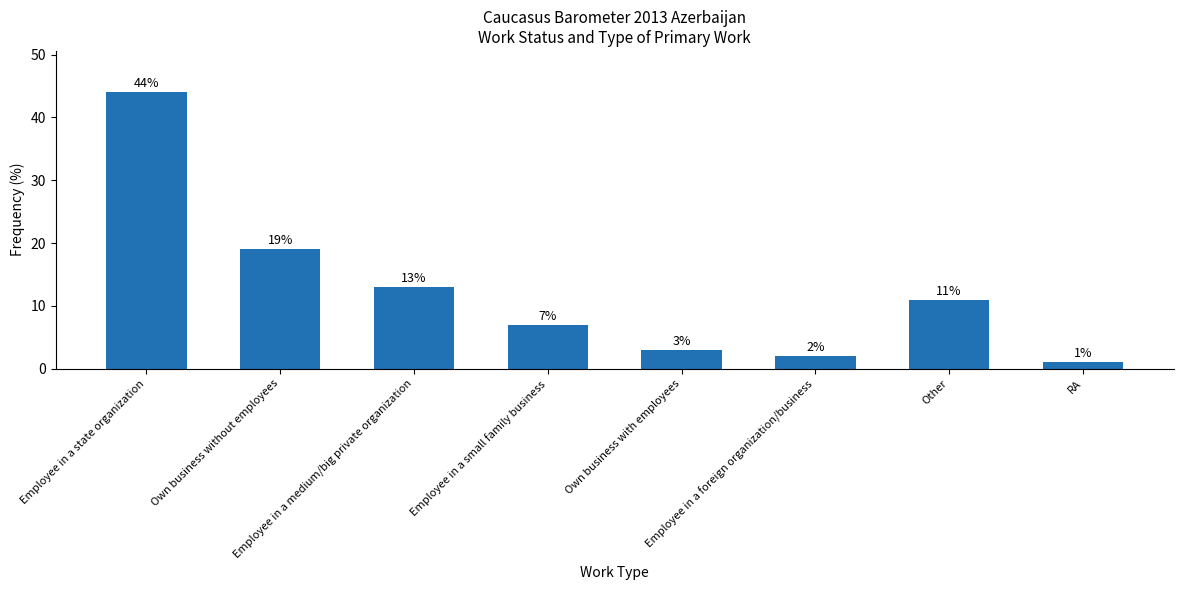

What value does the data have at Employee in a state organization?

44